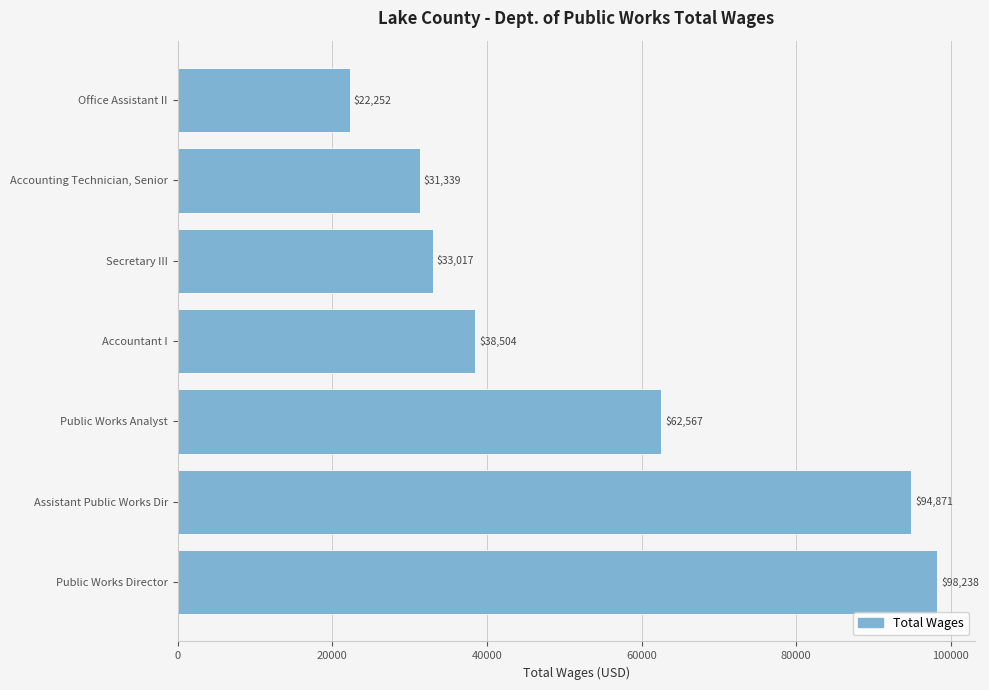

Reading top to bottom, extract all data points from this chart.

22252	31339	33017	38504	62567	94871	98238